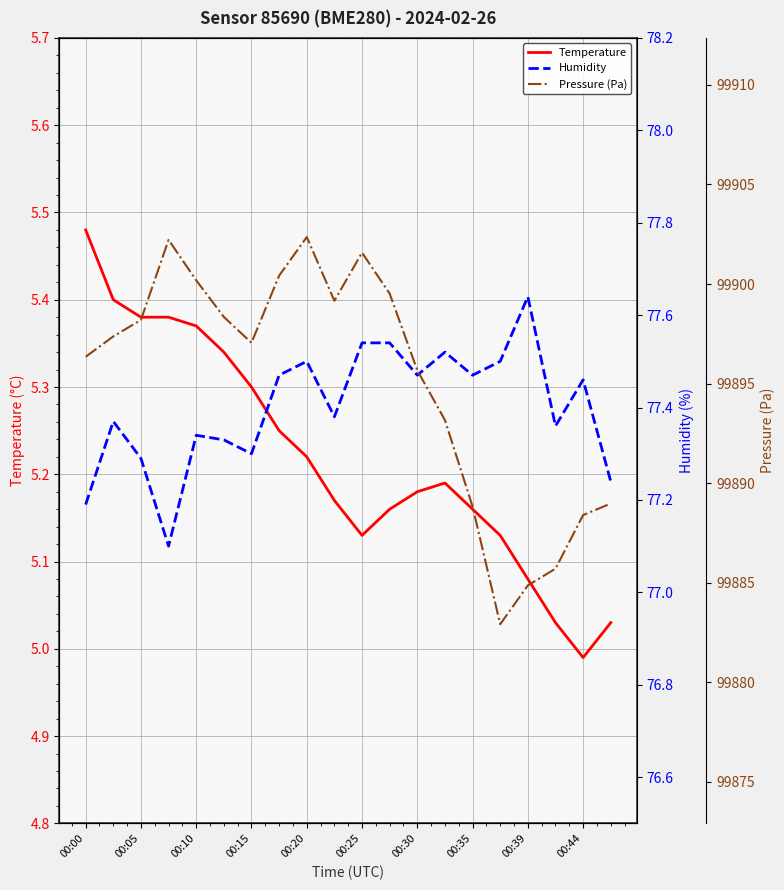

What are all the series names shown in the legend?

Temperature, Humidity, Pressure (Pa)